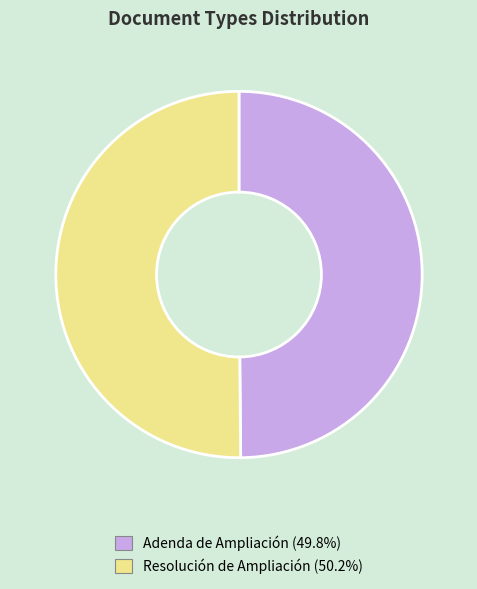

Count the number of slices in the pie.

2